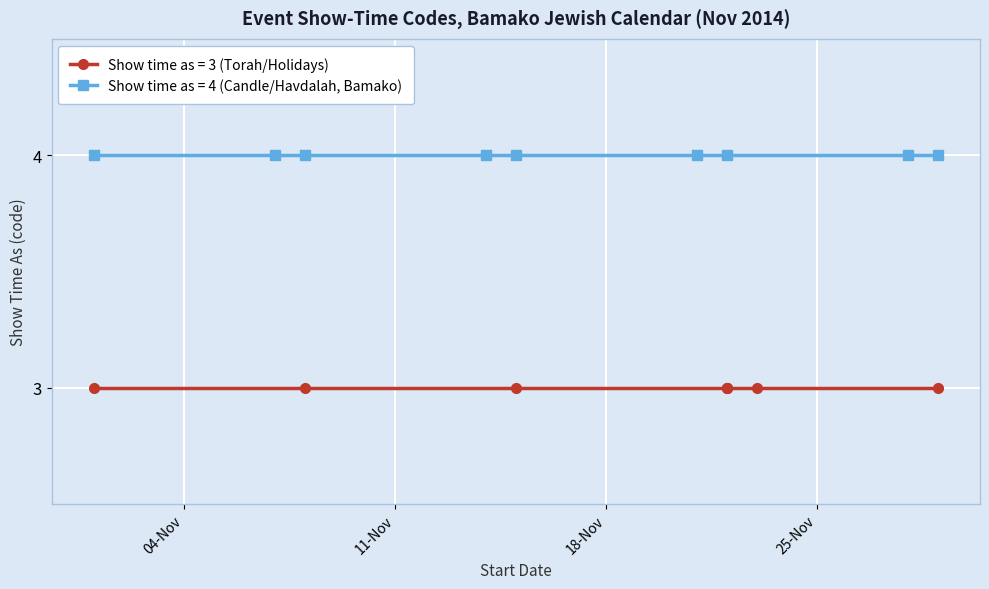

At which category does the chart reach its peak across all series?

11/1/2014